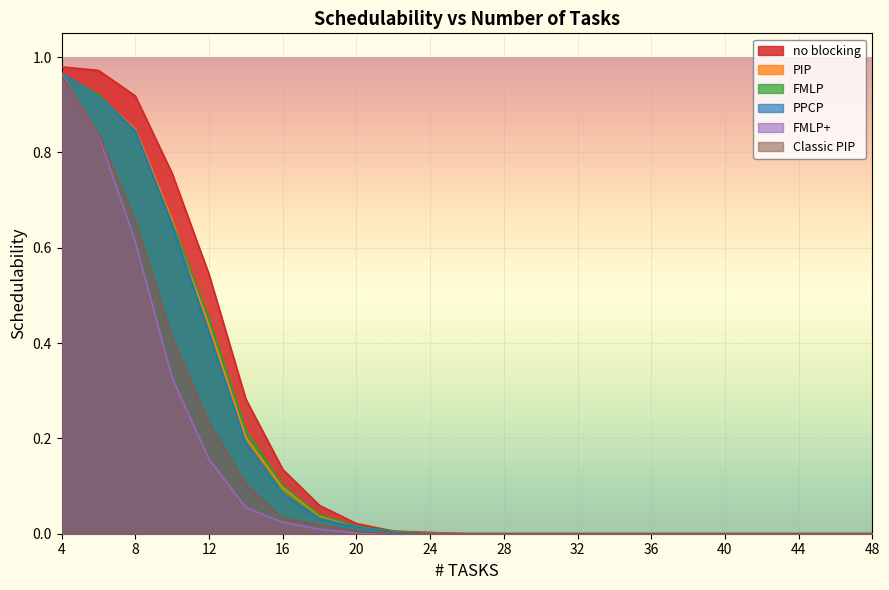

What is the difference between the maximum and second lowest values in the Classic PIP series?

1.0